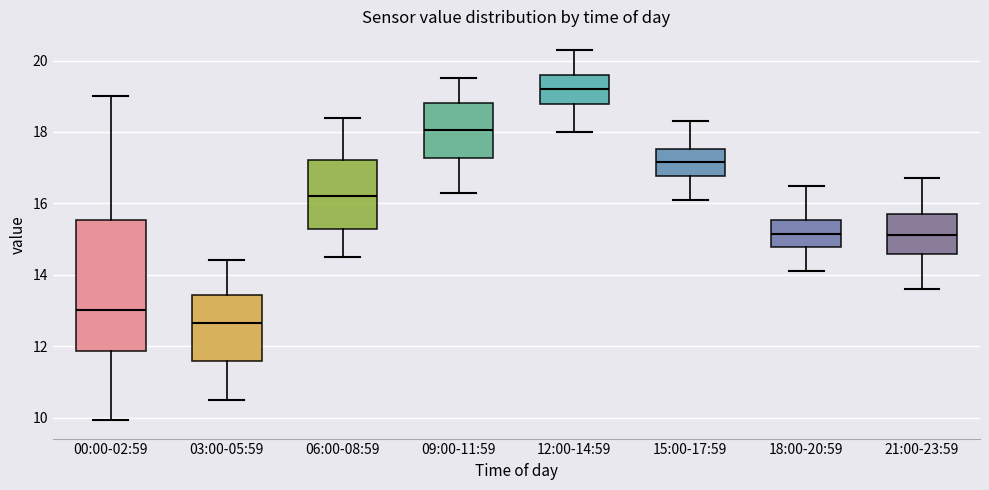

Which box has the highest median line?

12:00-14:59